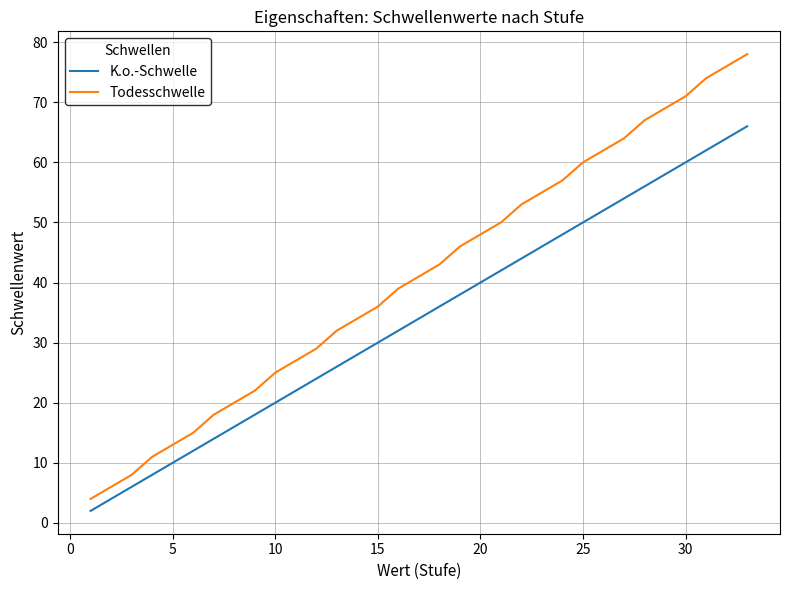

List the series in order of their overall mean, highest first.

Todesschwelle, K.o.-Schwelle